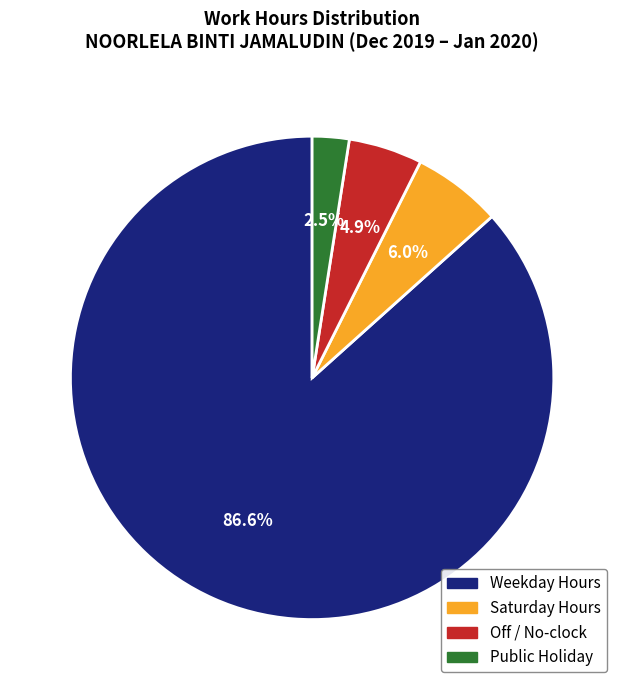

How many segments does this pie chart have?

4